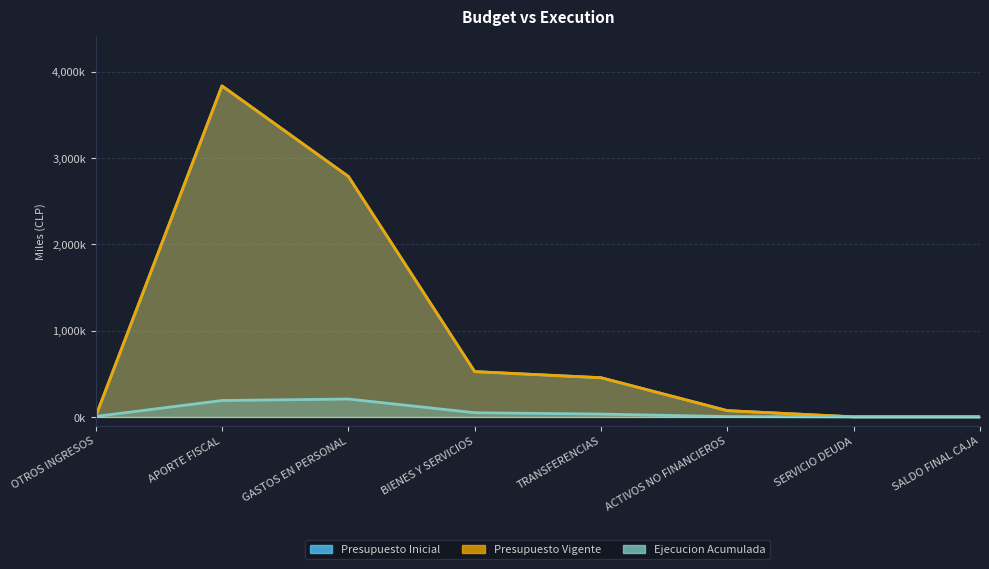

What are all the series names shown in the legend?

Presupuesto Inicial, Presupuesto Vigente, Ejecucion Acumulada